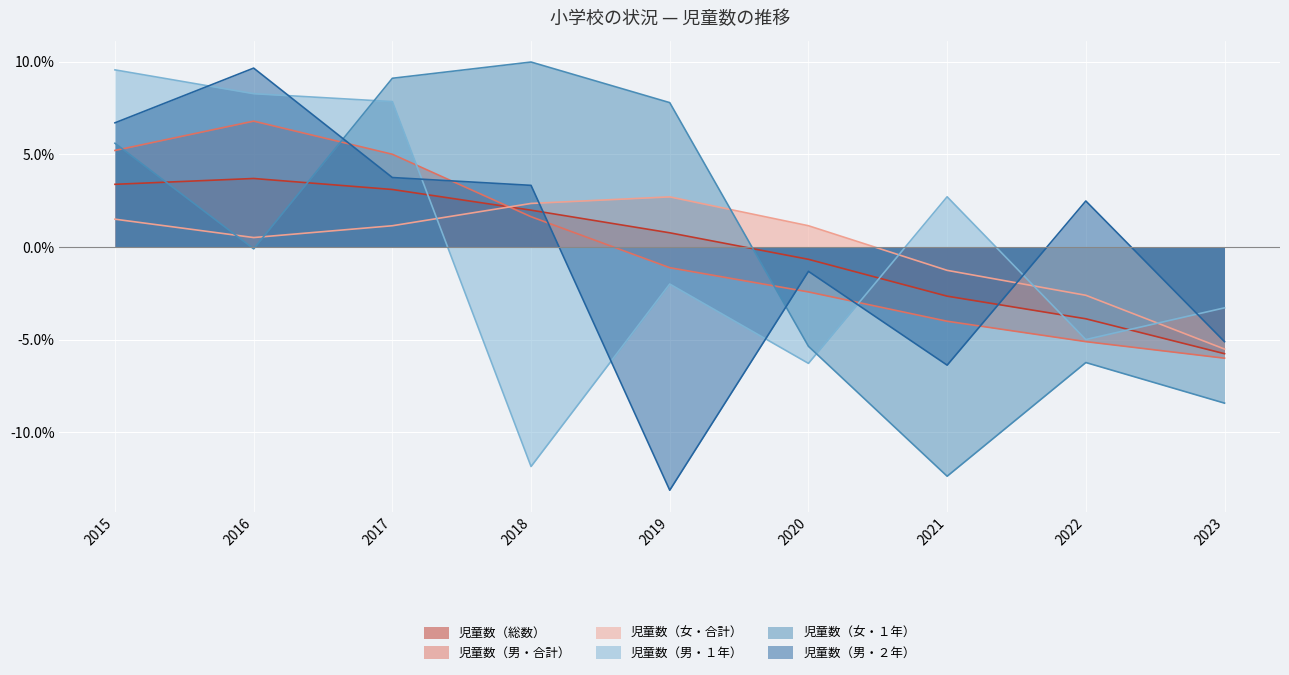

What is the sum of the 児童数（総数） values at 2015 and 2019?

4.2